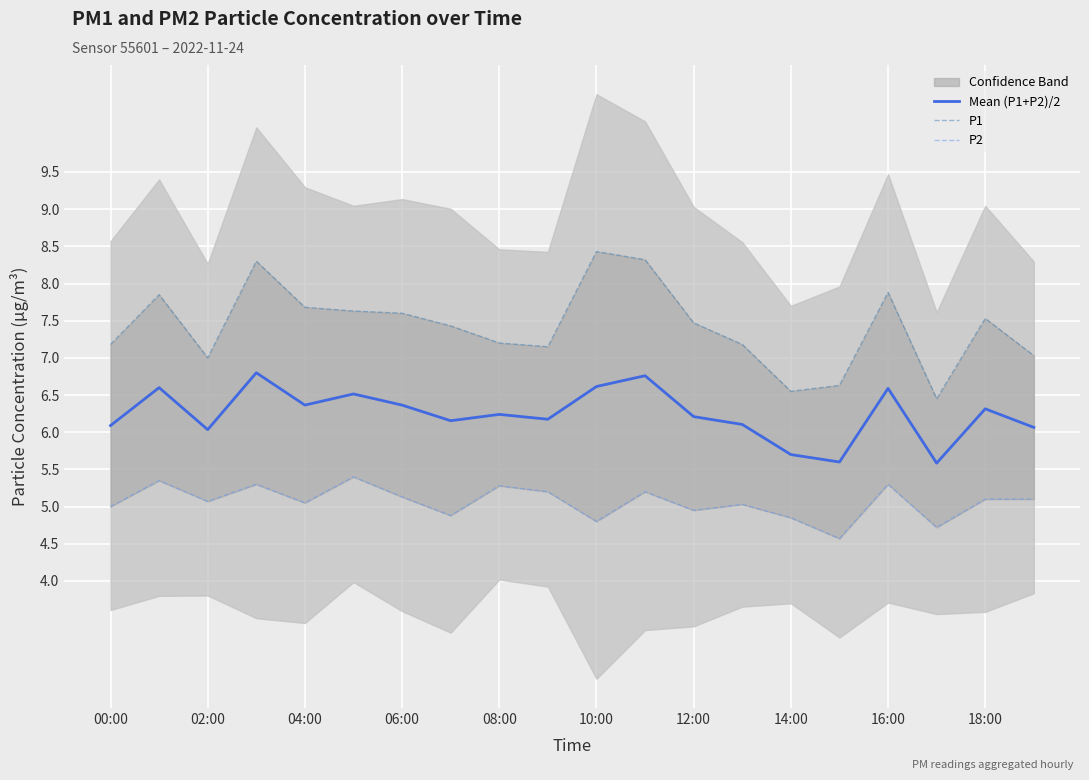

True or false: Mean (P1+P2)/2 and P1 cross at least once.

False